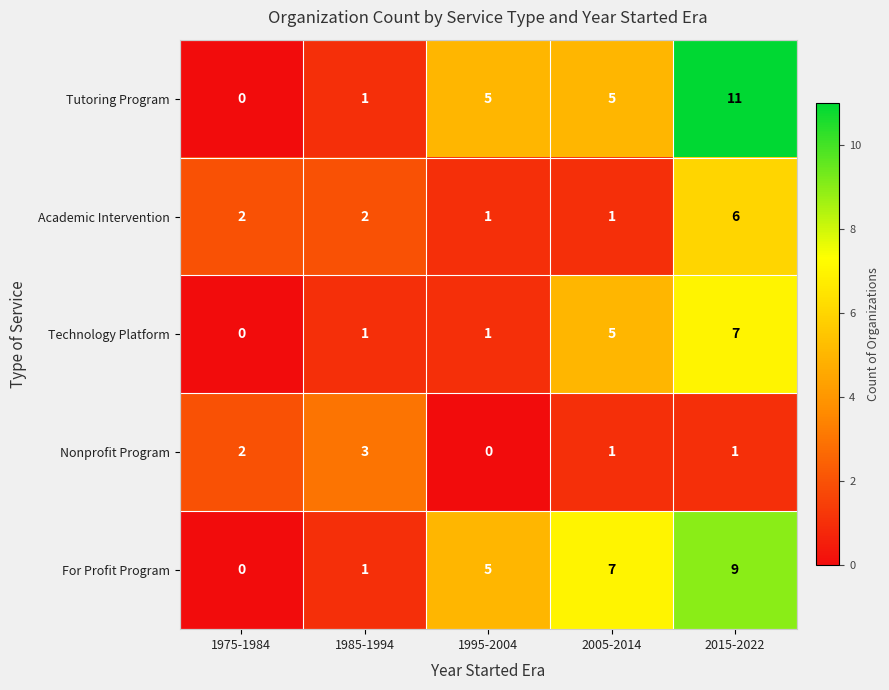

What is the difference between the maximum and second lowest values in the Academic Intervention series?

5